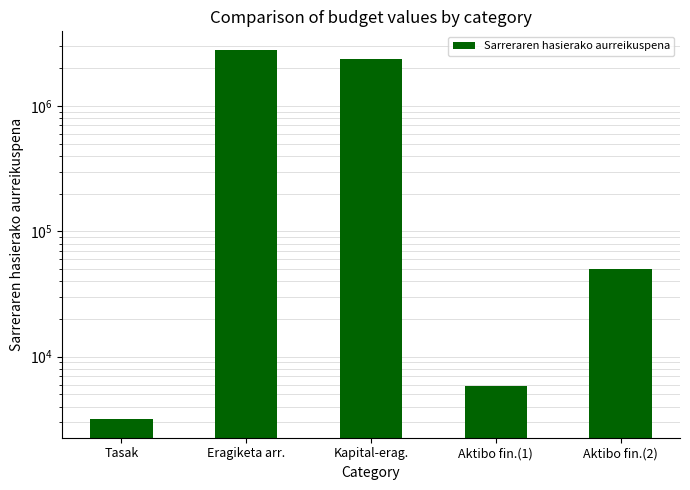

What is the minimum value shown in the chart?

3170.8